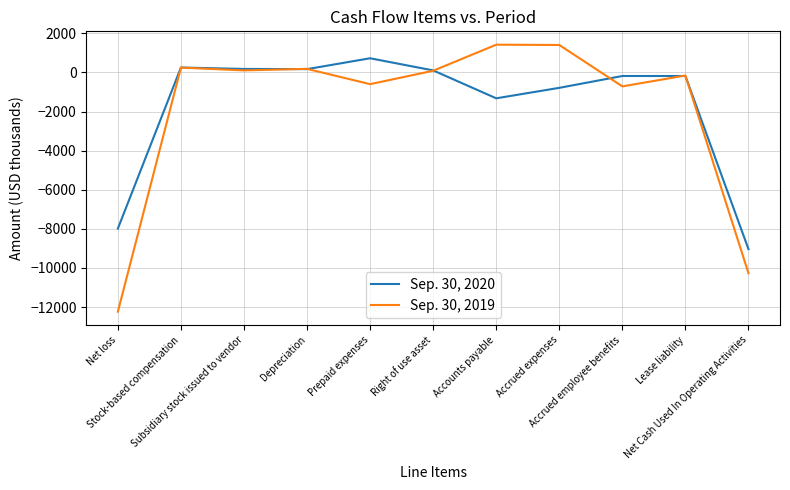

Which series changed the most between Prepaid expenses and Accrued employee benefits?

Sep. 30, 2020